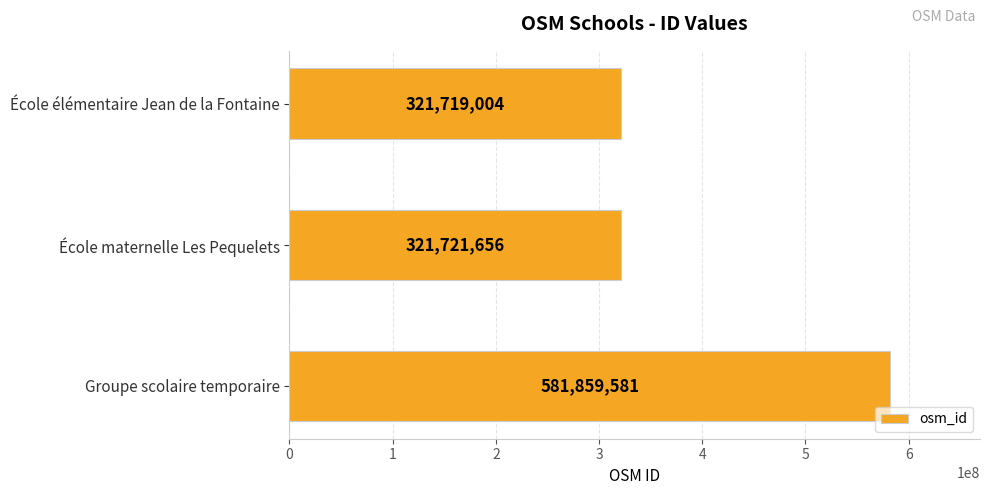

What is the label of the 2nd bar from the top?

École maternelle Les Pequelets